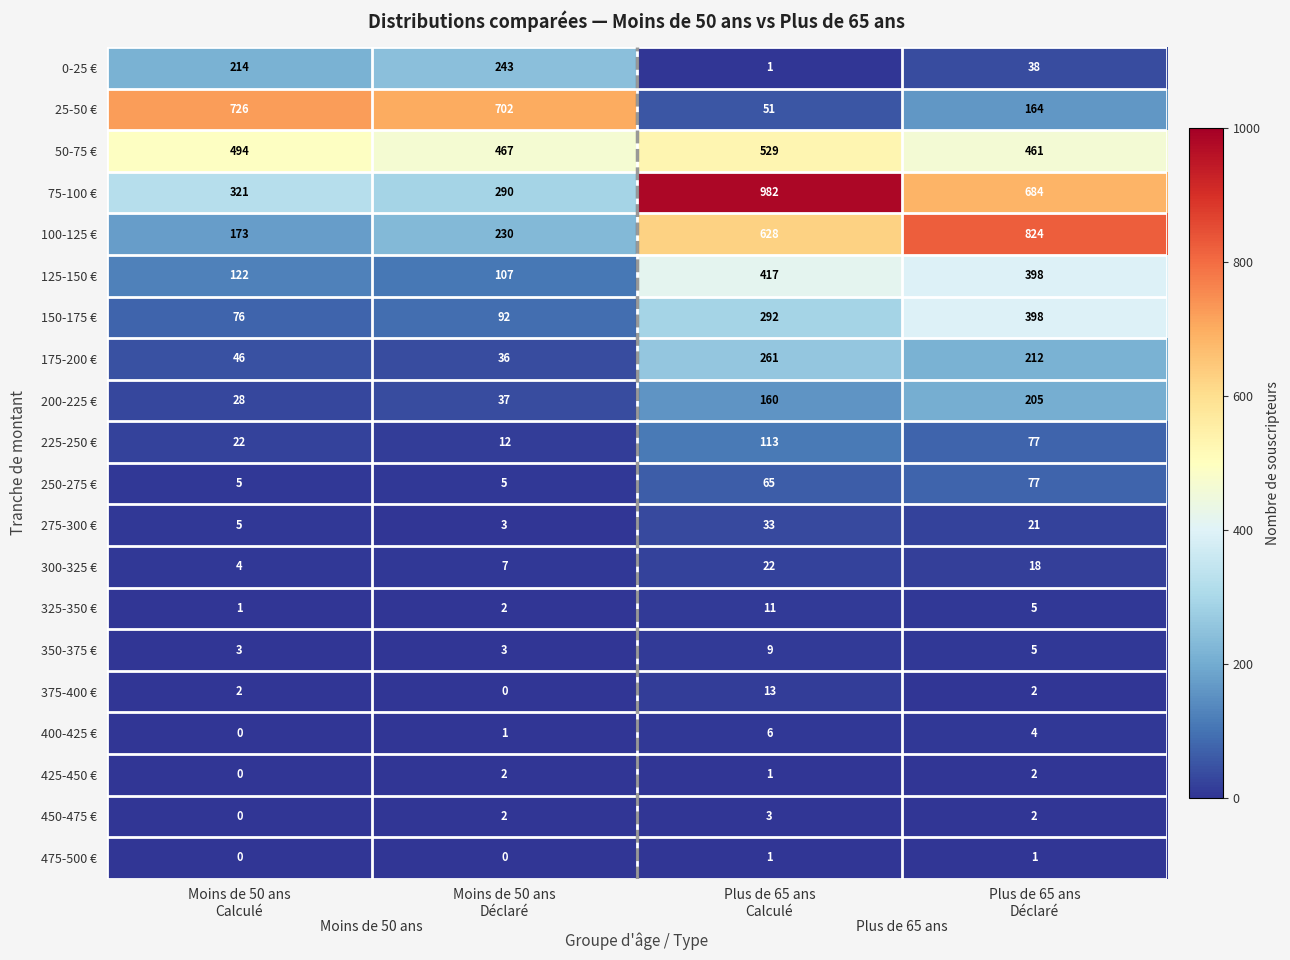

Count the 450-475 € values in the range 2 to 3.

3